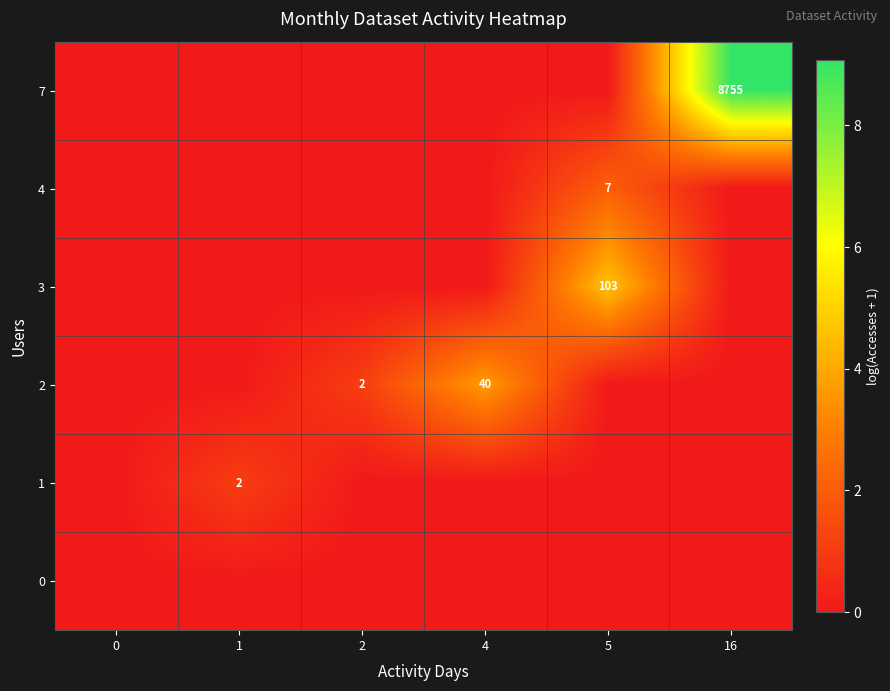

True or false: 1 has a value of 2 at 1.

True